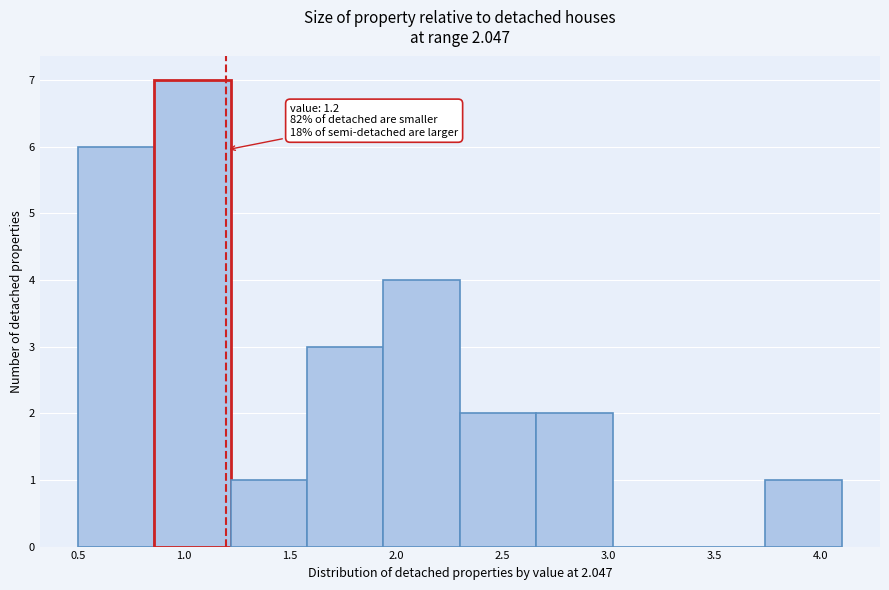

Over which range of the x-axis is the bar tallest?

0.86 to 1.22